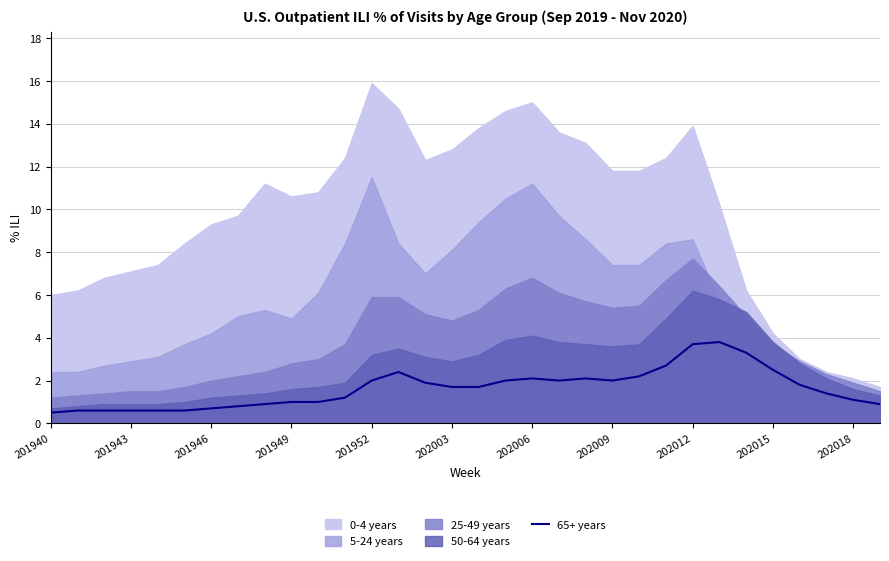

What is the lowest value of the 65+ years series?

0.5